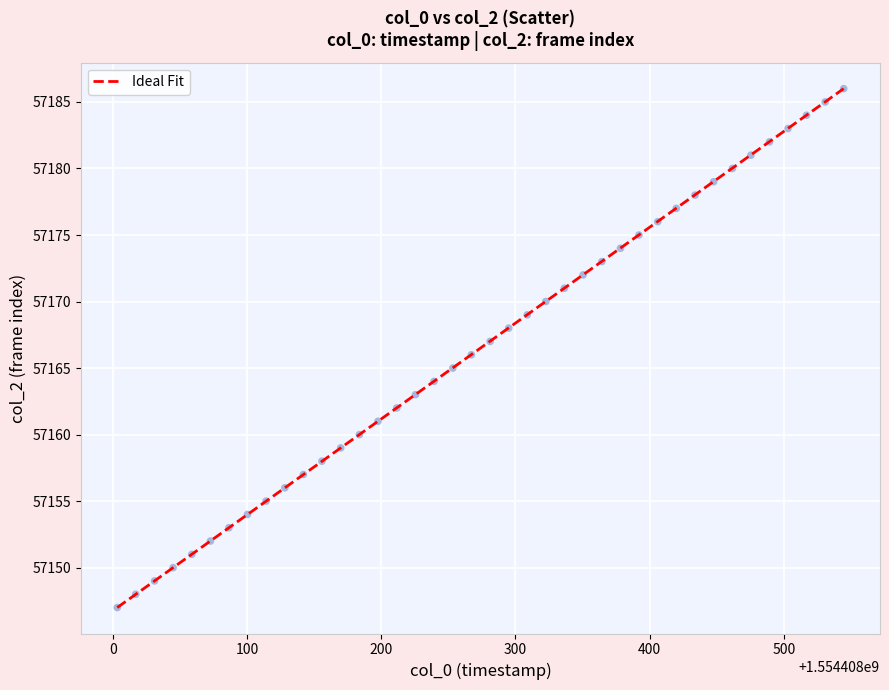

How many data points are displayed?

40